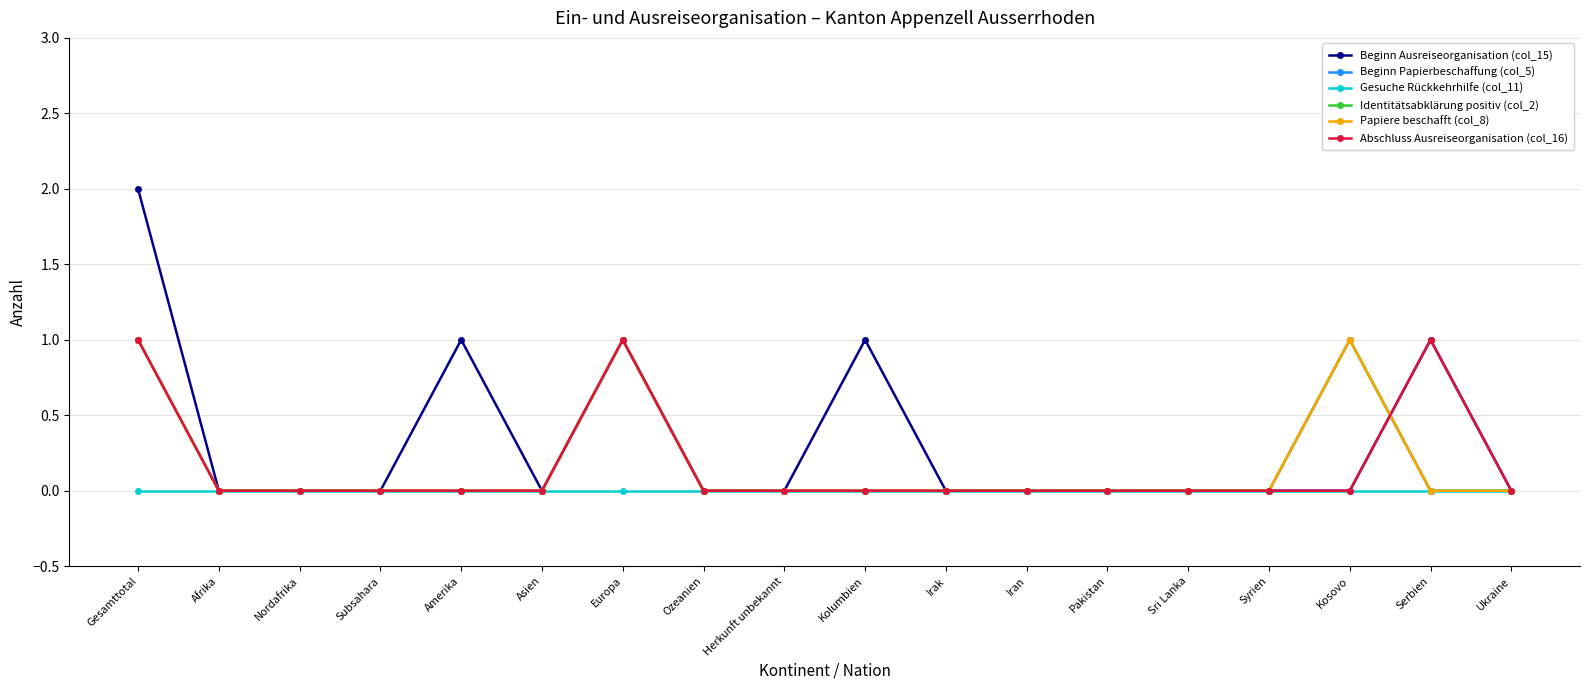

What position from the right is Ukraine?

1